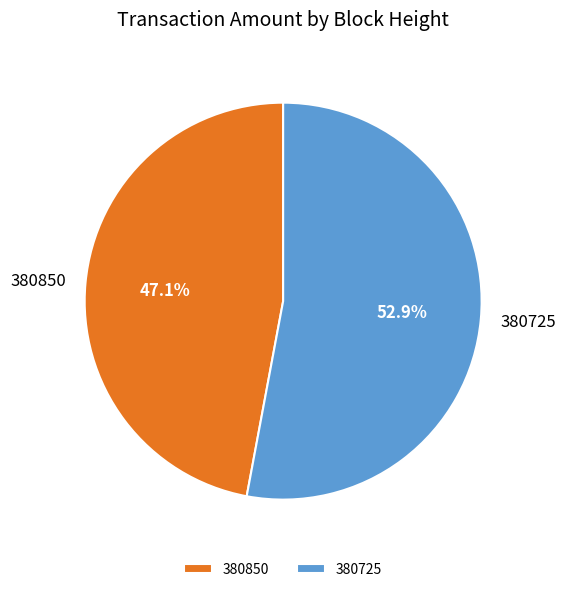

What percentage is NOT represented by 380725?

47.1%